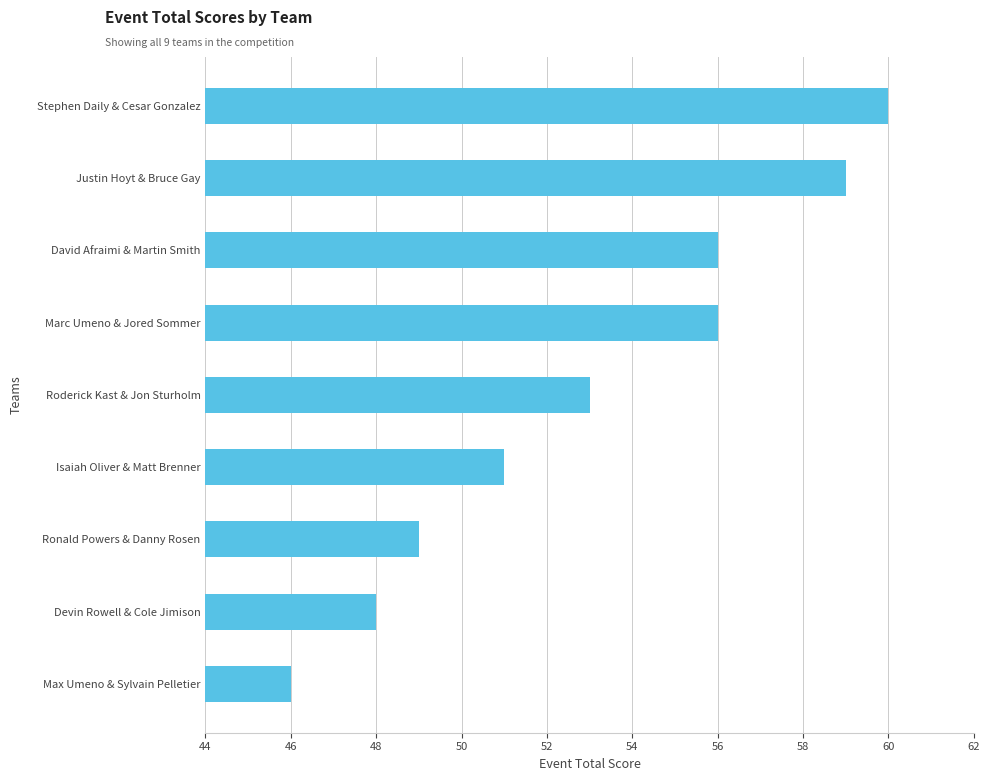

Which label corresponds to the largest value in the chart?

Stephen Daily & Cesar Gonzalez